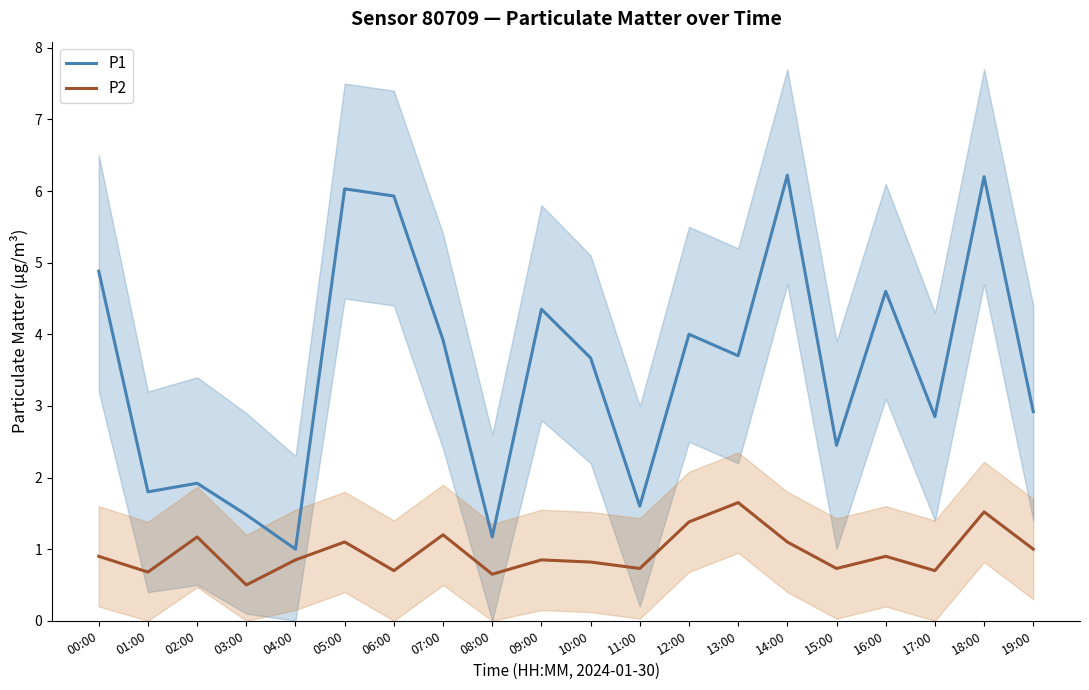

At which category does P1 reach its first local peak?

02:00